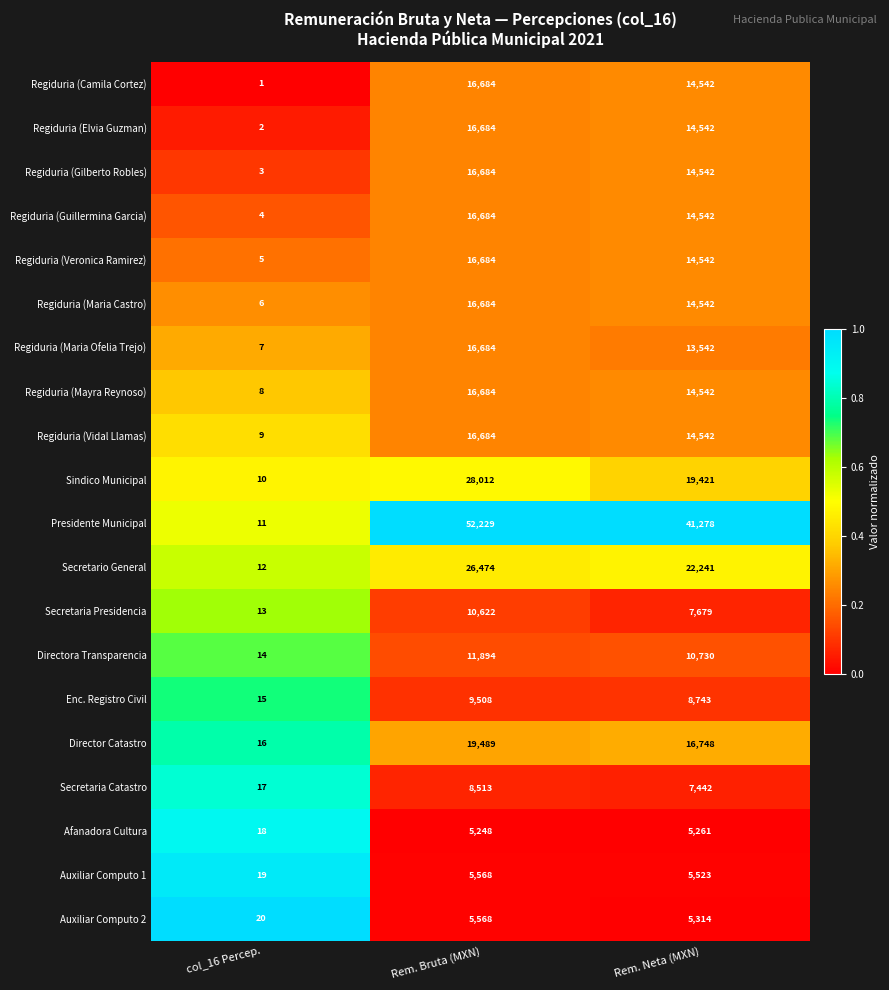

Is it true that Regiduria (Vidal Llamas) equals 3 at col_16 Percep.?

False